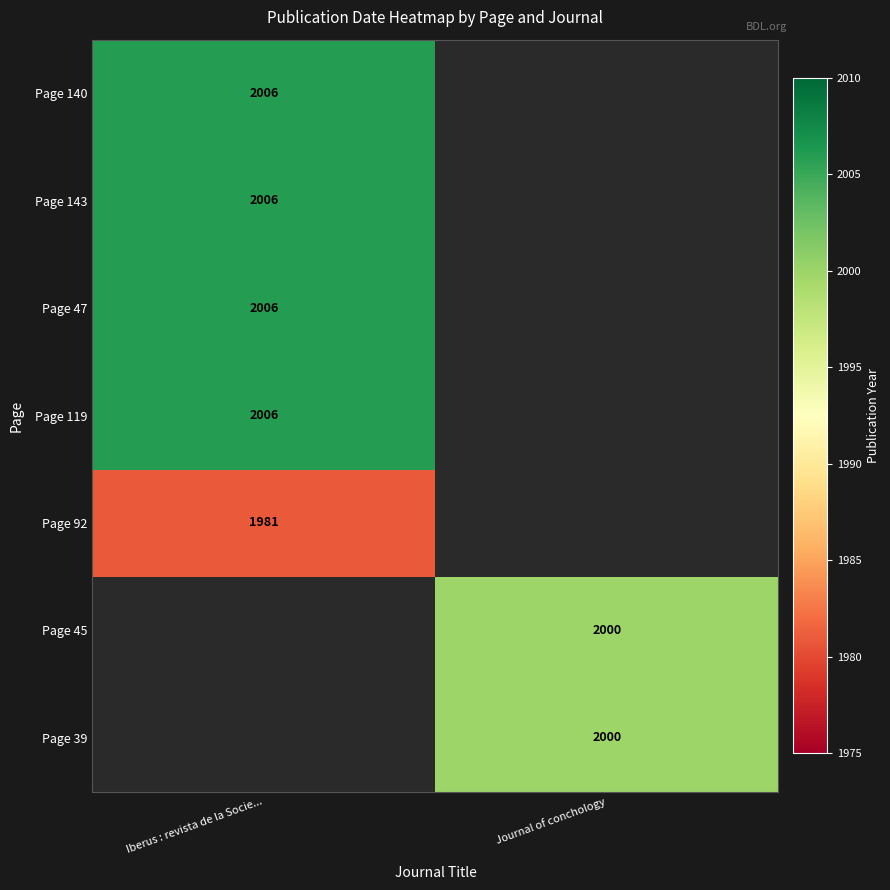

True or false: Page 39 has a value of 3280 at Journal of conchology.

False